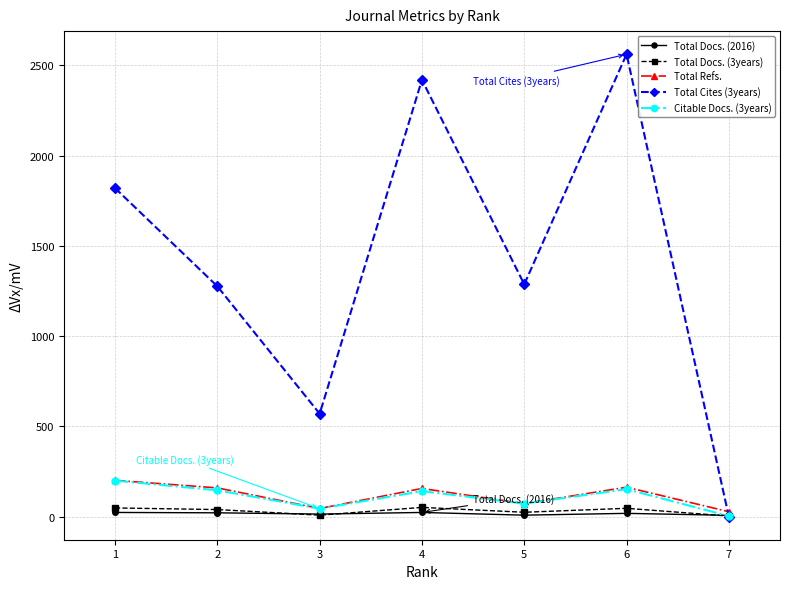

What value does the Citable Docs. (3years) series have at 2?

146